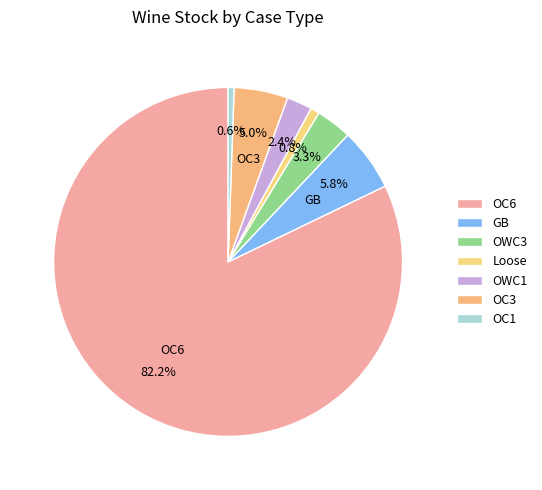

Which category has the biggest portion of the pie?

OC6